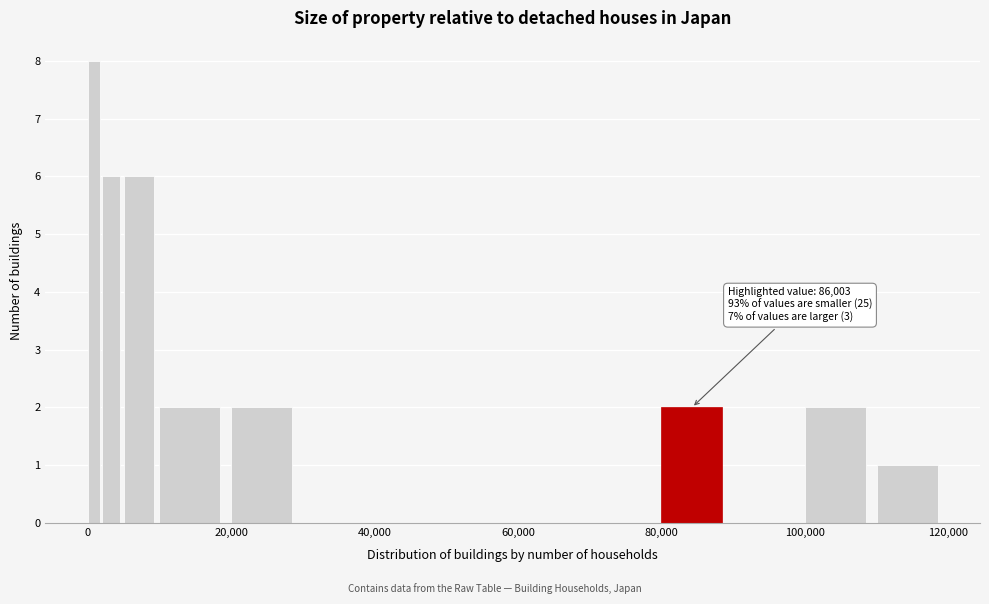

Around what value on the x-axis is the tallest bar? Give the approximate position of its centre, as read against the axis.

0